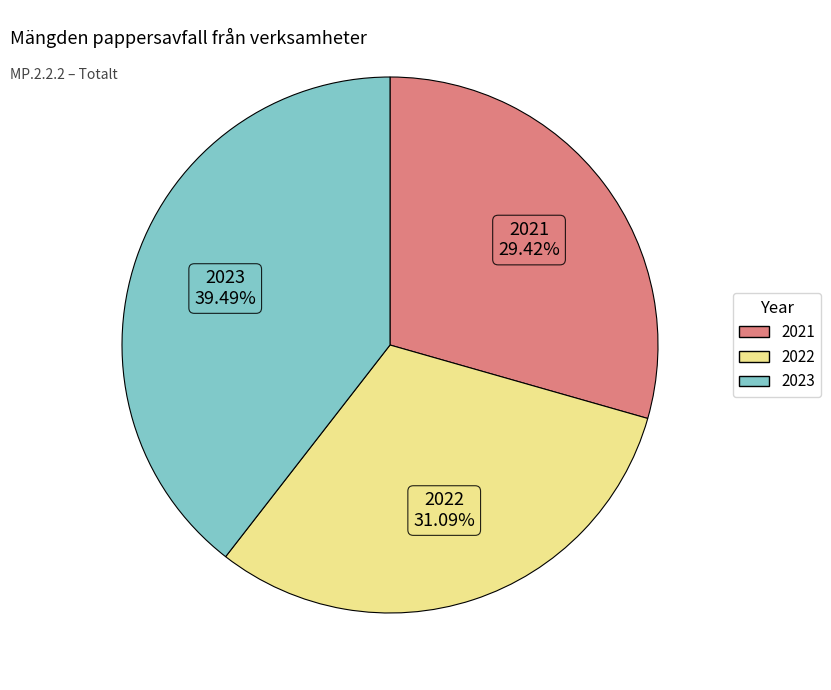

Which slice is the largest?

2023